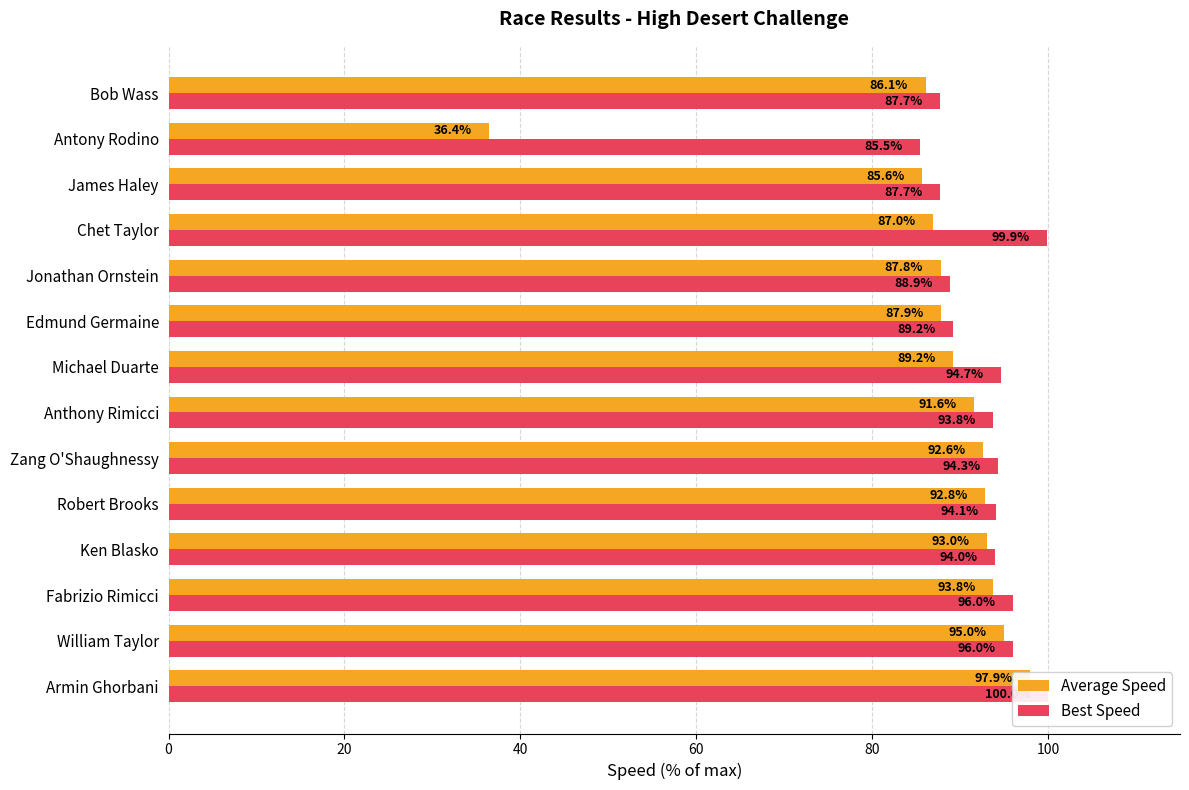

Reading left to right, list all the values displayed in this chart.

Average Speed: 97.9	95.0	93.8	93.0	92.8	92.6	91.6	89.2	87.9	87.8	87.0	85.6	36.4	86.1
Best Speed: 100.0	96.0	96.0	94.0	94.1	94.3	93.8	94.7	89.2	88.9	99.9	87.7	85.5	87.7